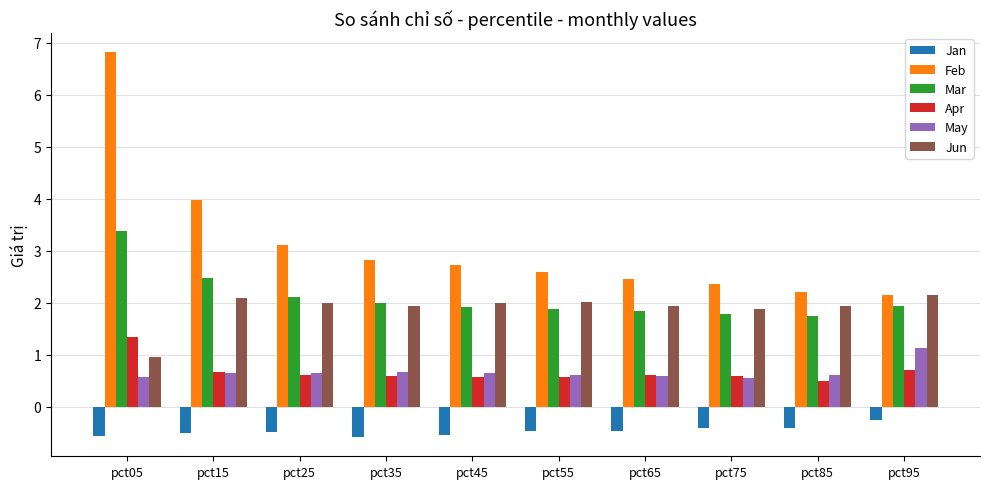

How many Apr values are between 0 and 1?

9